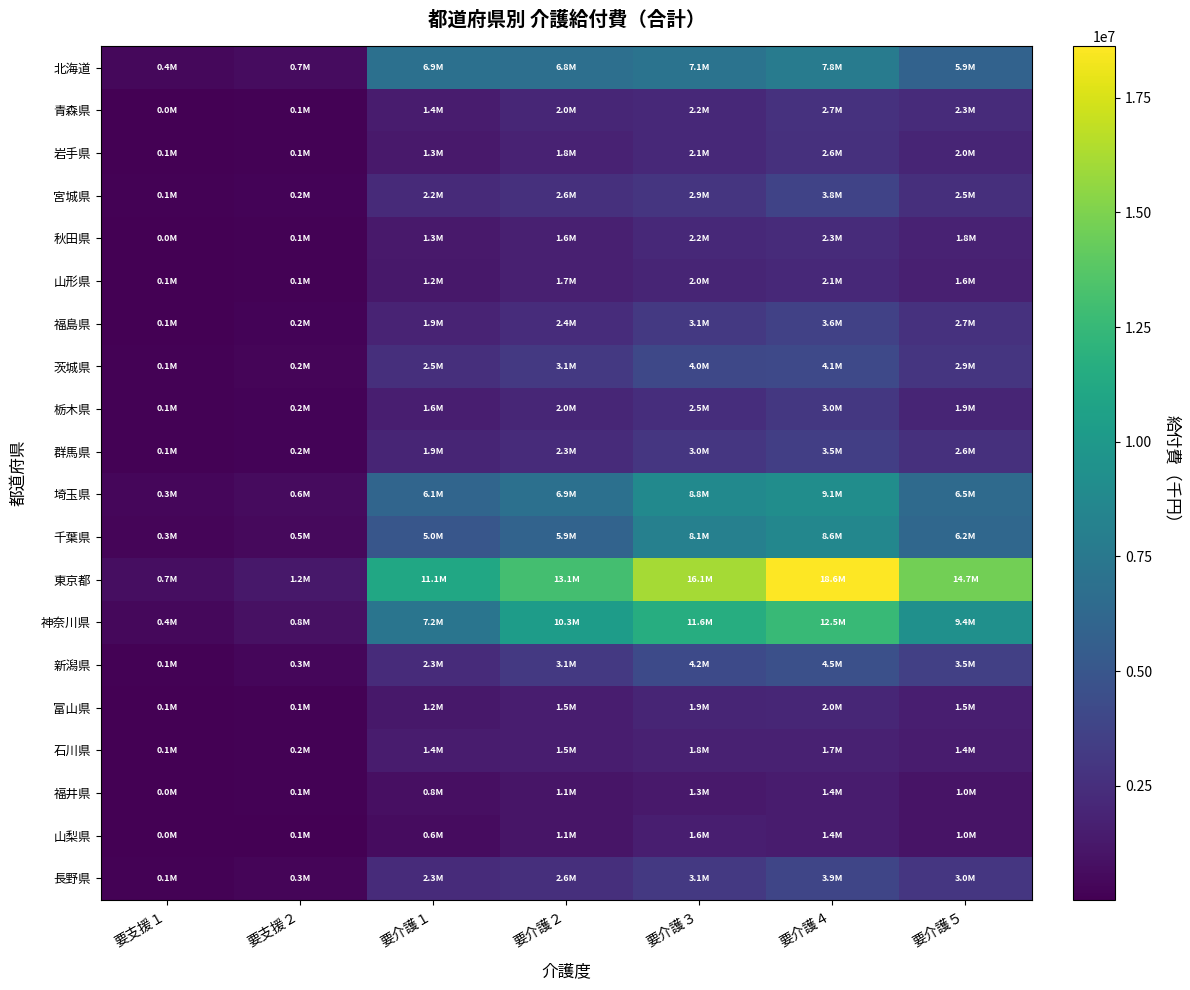

What is the difference between the highest and lowest values at 要支援２?

1136347.2